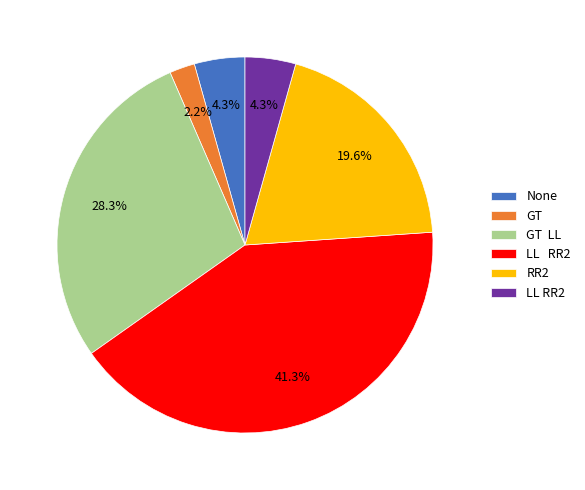

Is there a majority slice in this chart?

No